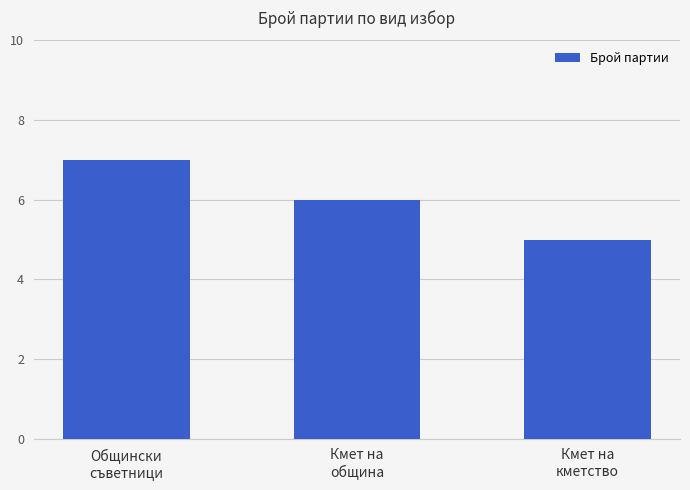

Is it true that the value at Кмет на
кметство is 5?

True